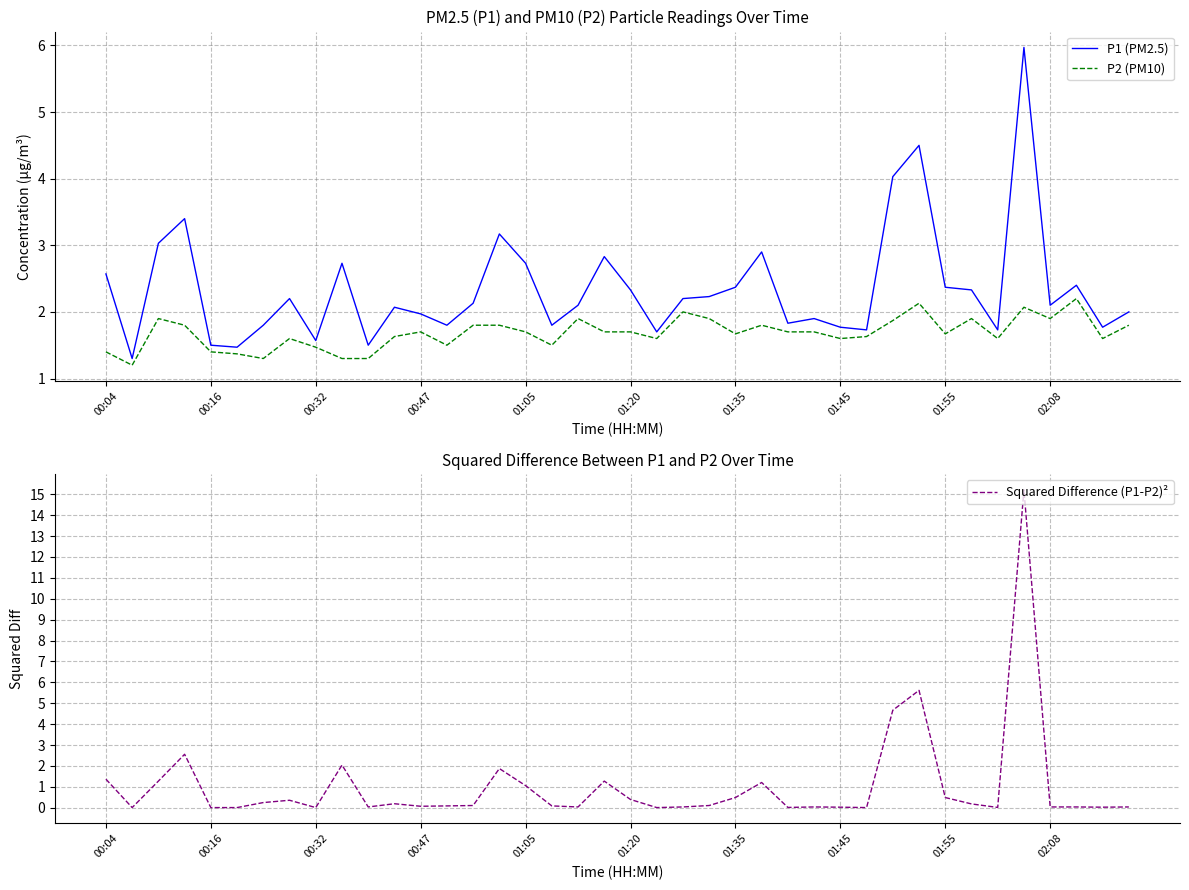

What is the maximum value for Squared Difference (P1-P2)²?

15.2